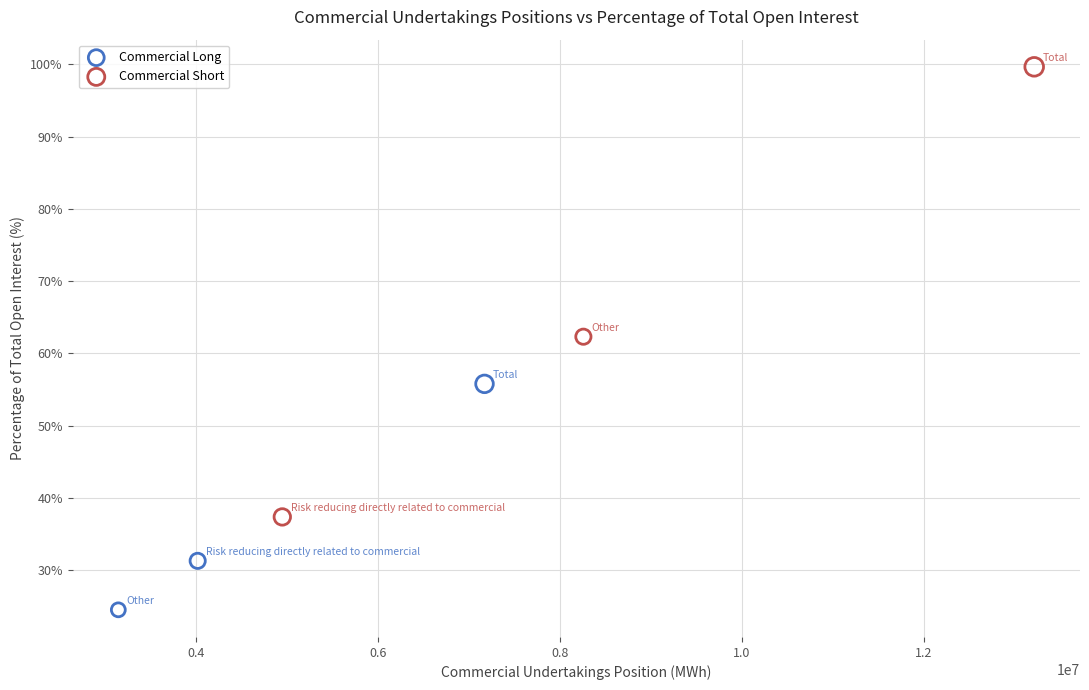

Which series has the widest spread of Y values?

Commercial Short